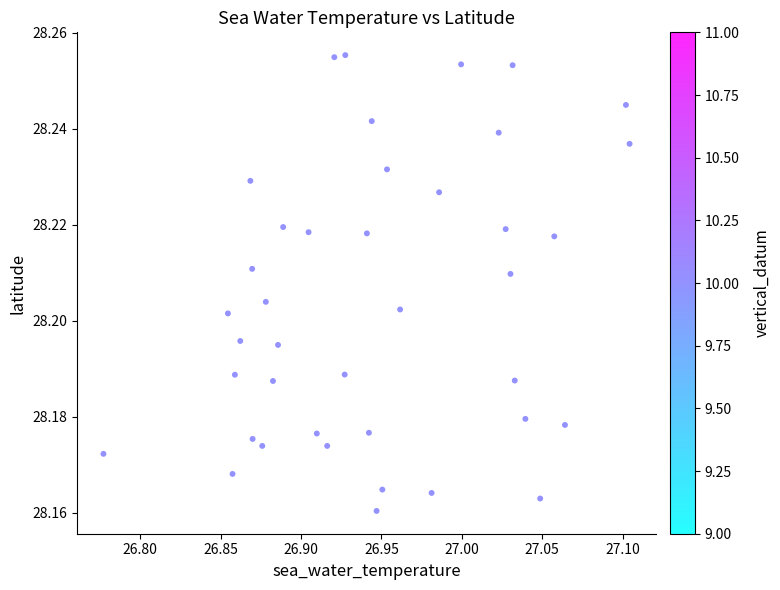

What is the range of X values (max minus min)?

0.3